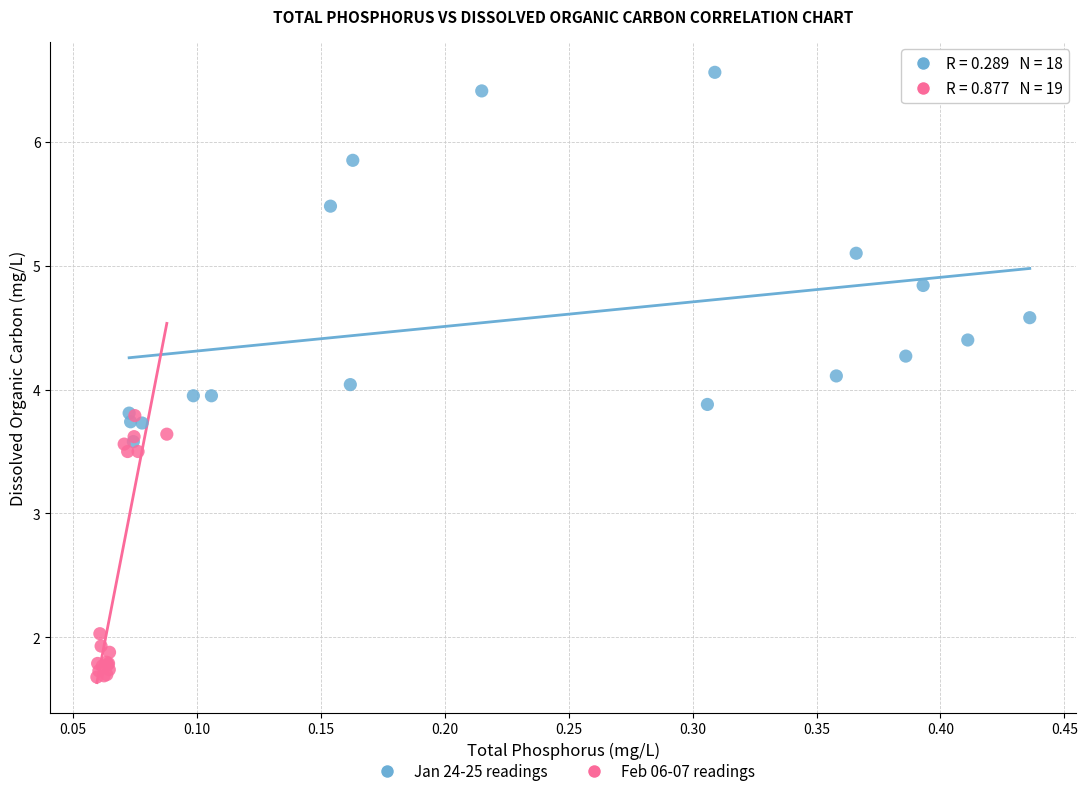

Which series has the largest Y range (max minus min)?

Jan 24-25 readings